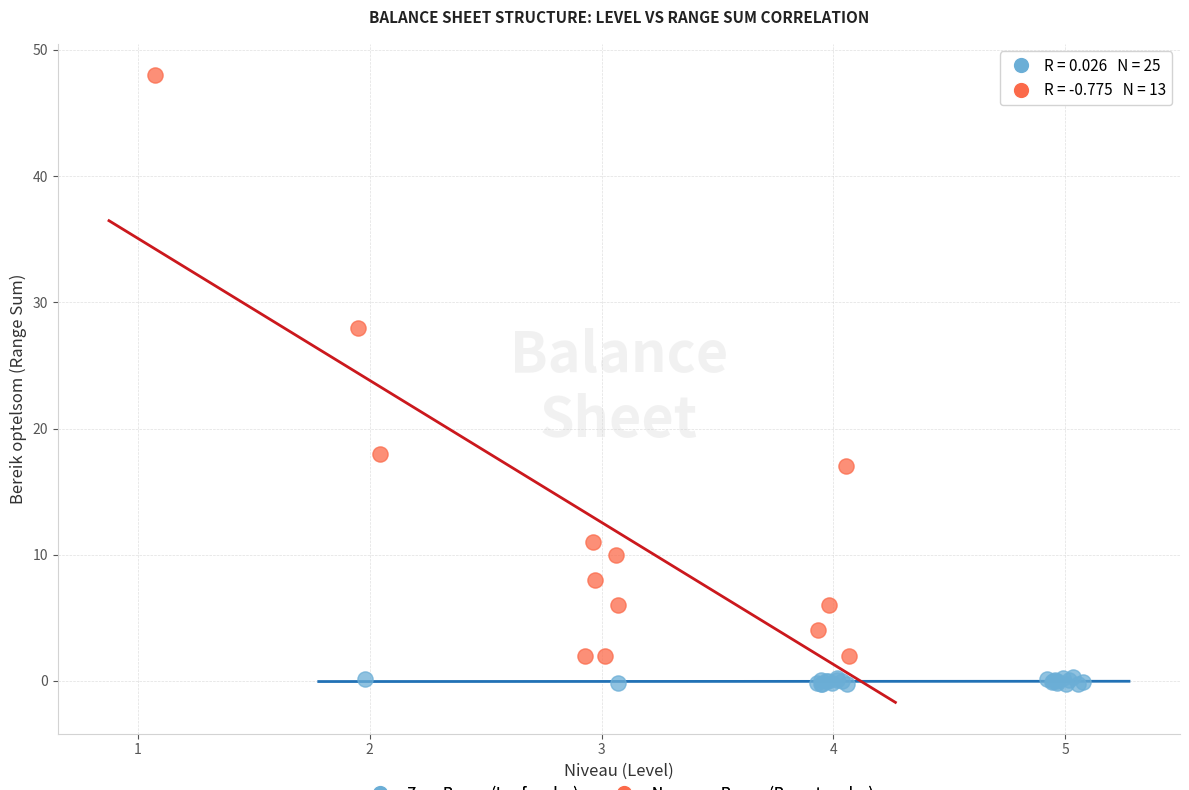

Which series has the largest Y range (max minus min)?

Non-zero Range (Parent nodes)